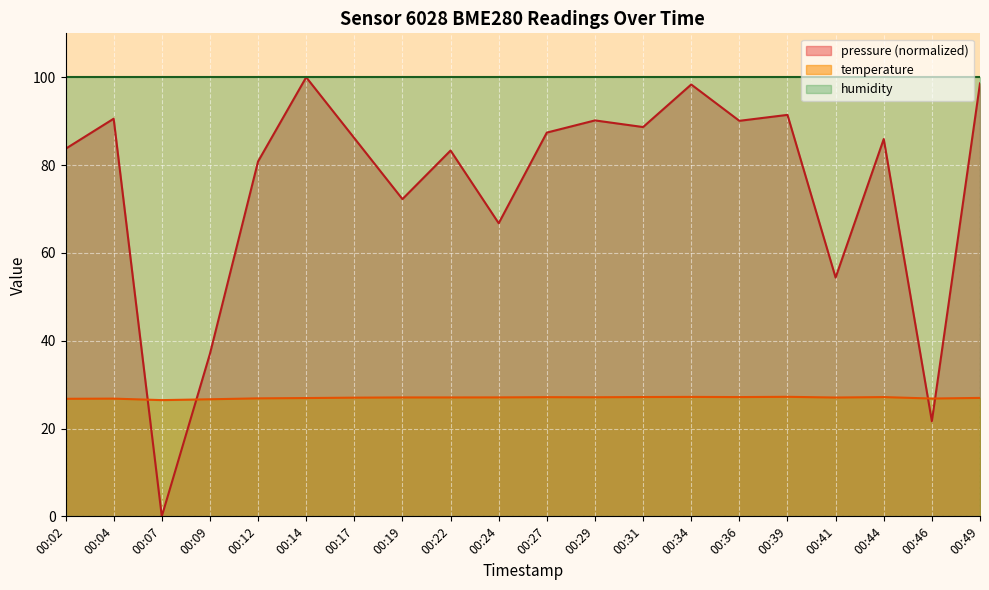

Does the chart display data point markers on the line(s)?

No